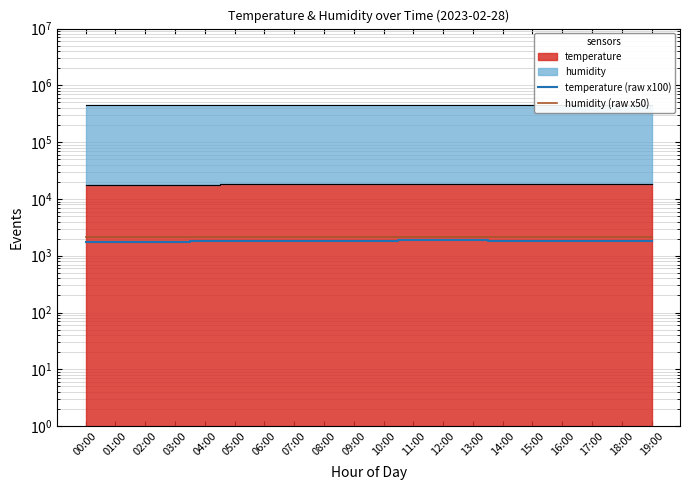

True or false: temperature (raw x100) has more than 1 interior local peaks.

False